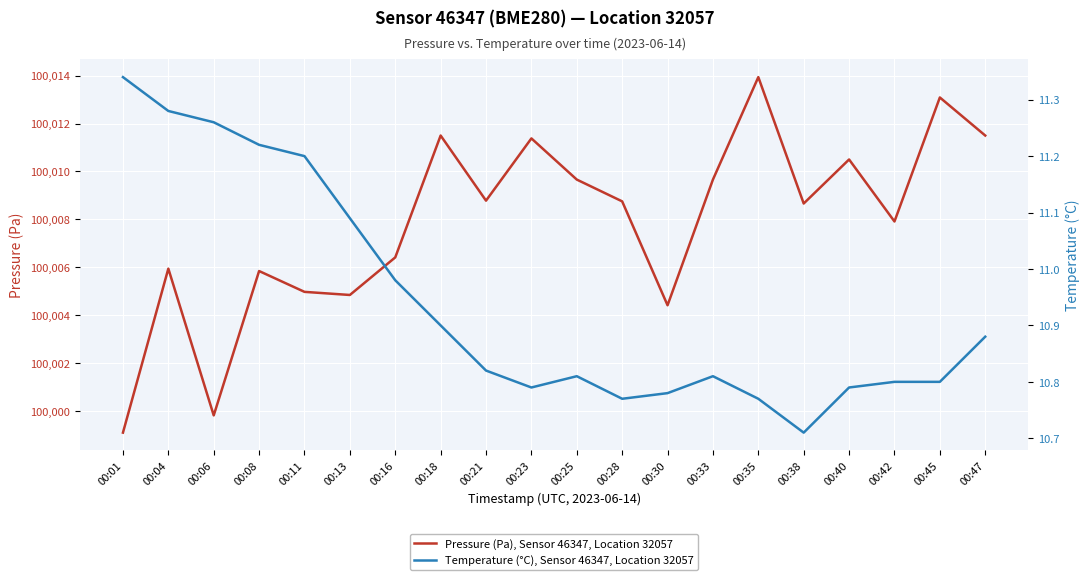

Where is Pressure (Pa), Sensor 46347, Location 32057 nearest to the value 100006?

00:04